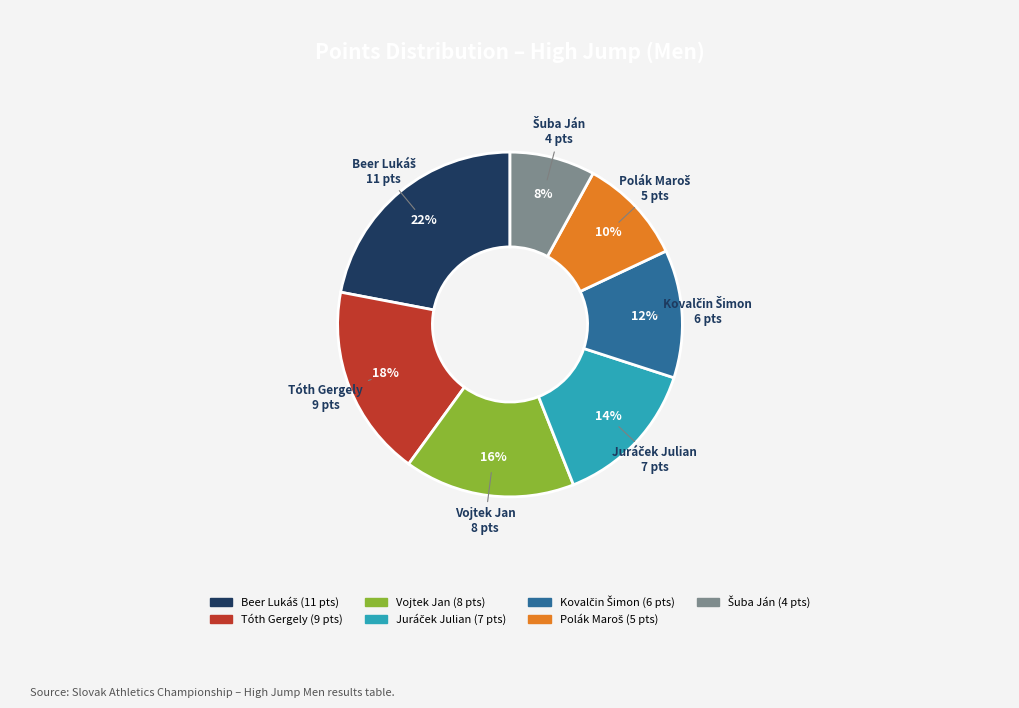

Does any single category account for the majority?

No